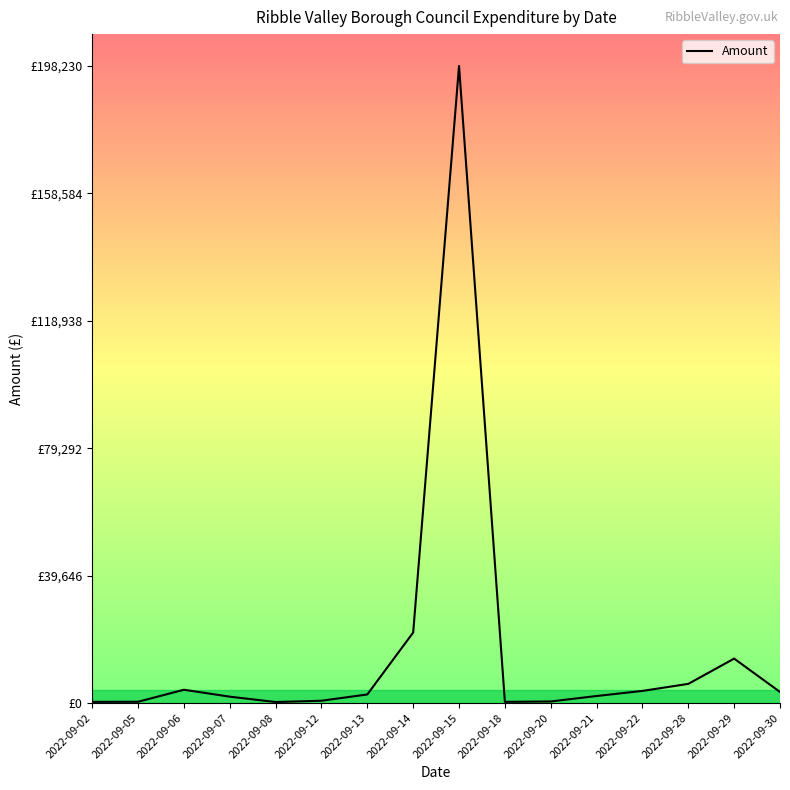

What is the greatest value displayed?

198230.3